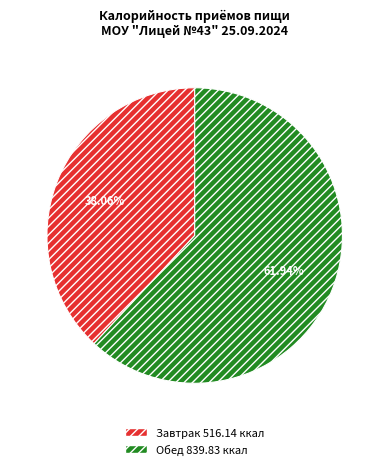

Rank the categories by value from highest to lowest.

Обед, Завтрак